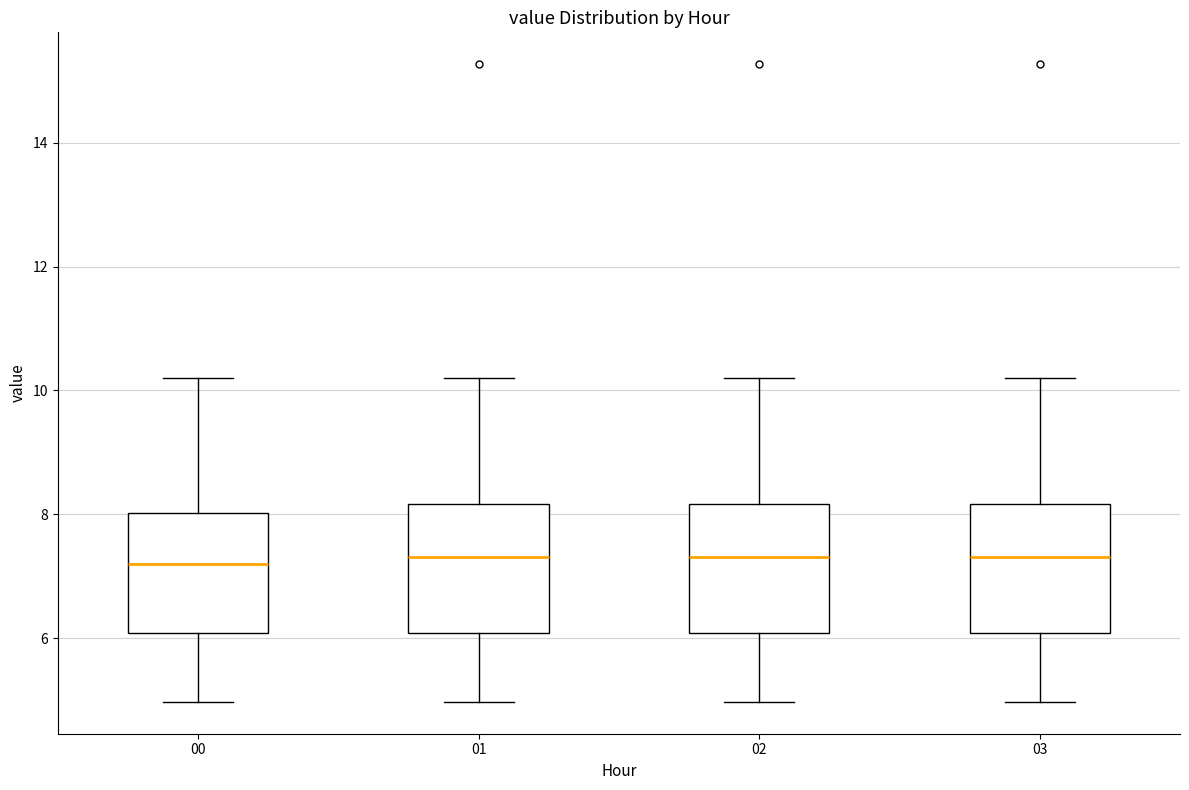

Reading left to right, transcribe this box plot: for each box, give where its median line is, the range the box spans, and where its two whiskers end, as read against the y-axis. The values are not printed on the chart, so give them approximately, as read against the axis.

00: median 7.2, box 6.0 to 8.0, whiskers 5.0 to 10.2
01: median 7.4, box 6.0 to 8.2, whiskers 5.0 to 10.2
02: median 7.4, box 6.0 to 8.2, whiskers 5.0 to 10.2
03: median 7.4, box 6.0 to 8.2, whiskers 5.0 to 10.2